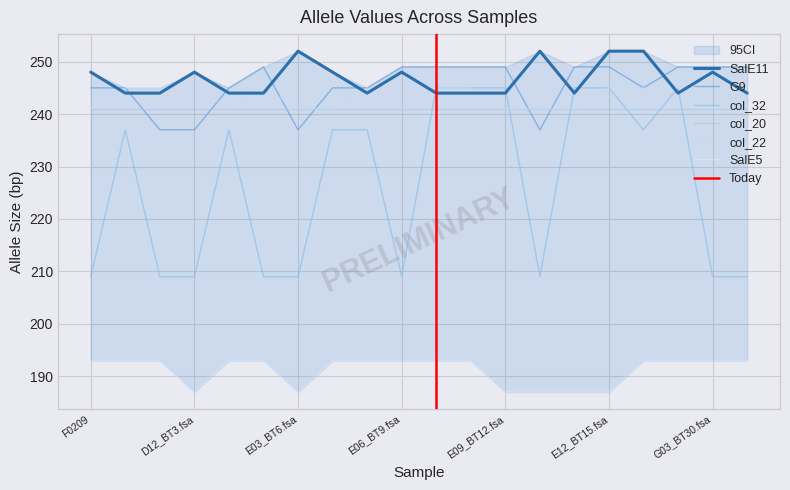

List the labels in order of col_32 value, largest first.

E07_BT10.fsa, E08_BT11.fsa, E09_BT12.fsa, E11_BT14.fsa, E12_BT15.fsa, G02_BT29.fsa, D10_BT1.fsa, E01_BT4.fsa, E04_BT7.fsa, E05_BT8.fsa, G01_BT28.fsa, F0209, D11_BT2.fsa, D12_BT3.fsa, E02_BT5.fsa, E03_BT6.fsa, E06_BT9.fsa, E10_BT13.fsa, G03_BT30.fsa, G04_BT31.fsa